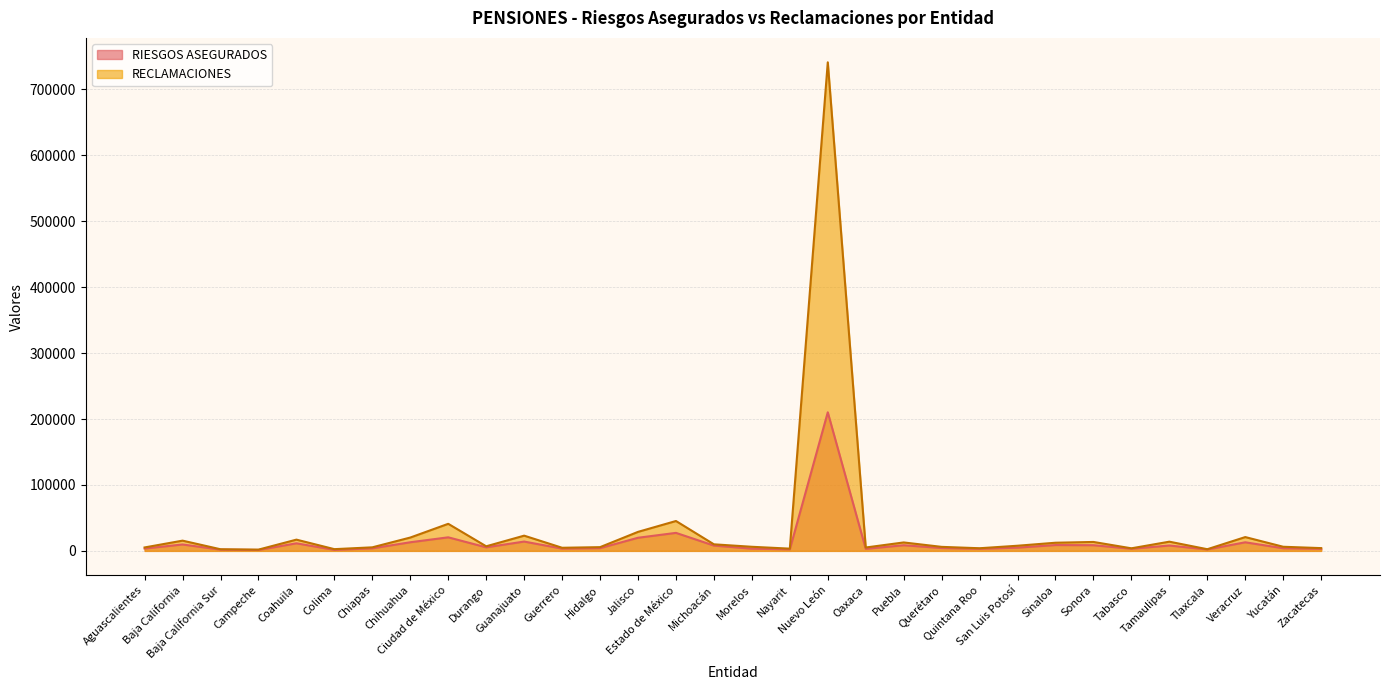

Is it true that RECLAMACIONES equals 5089 at Chihuahua?

False